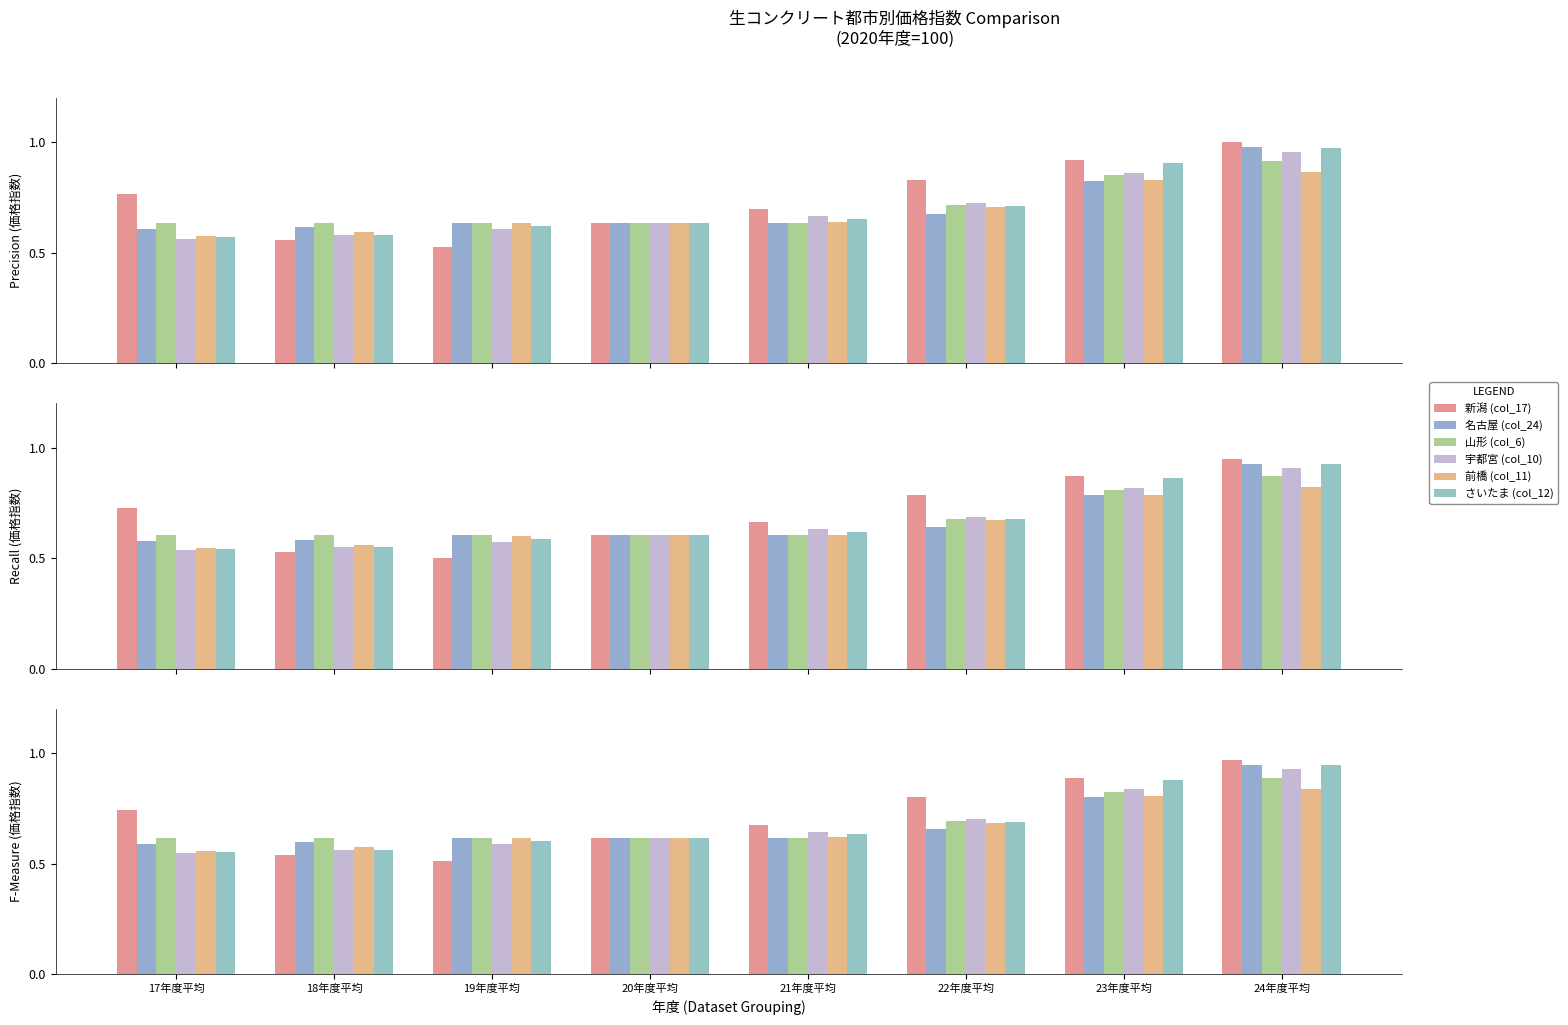

What is the total value across all series at 23年度平均?

5.0